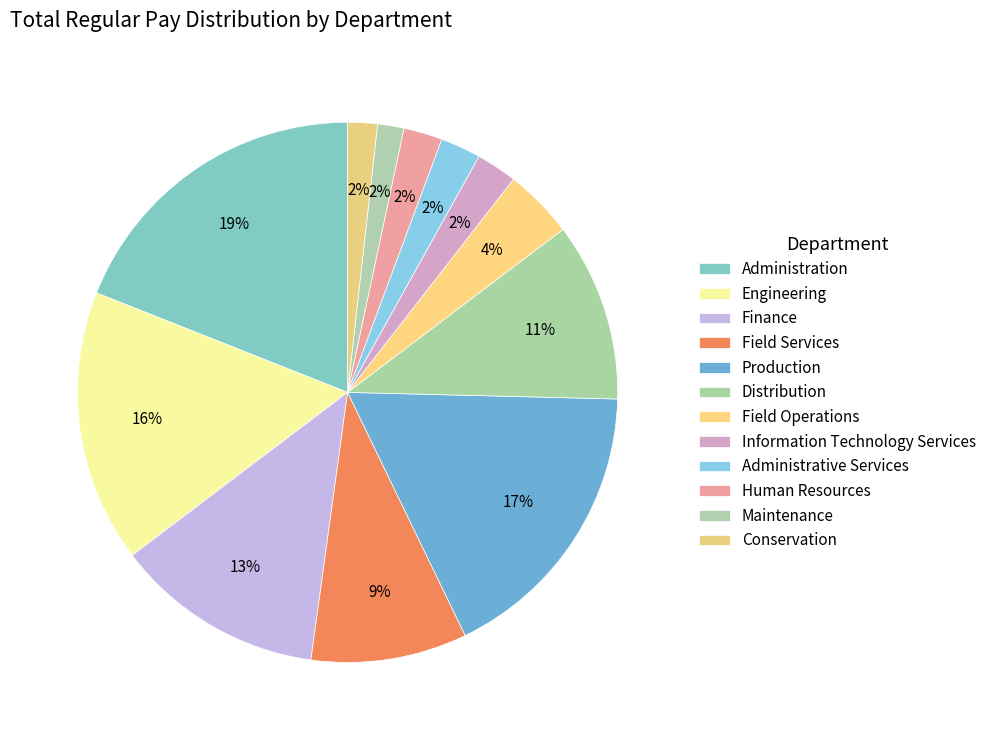

How many segments does this pie chart have?

12